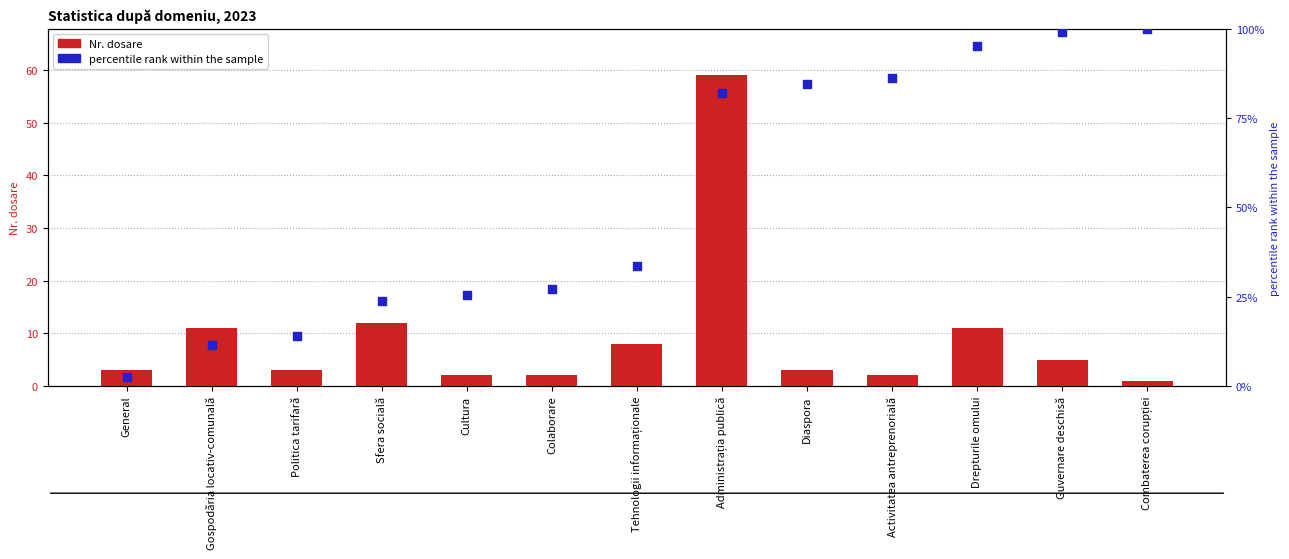

At how many categories does at least one series exceed 71?

6